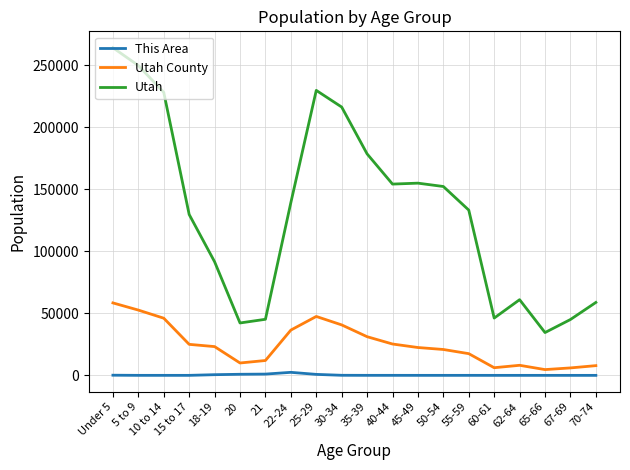

Which series has the largest range (max minus min)?

Utah